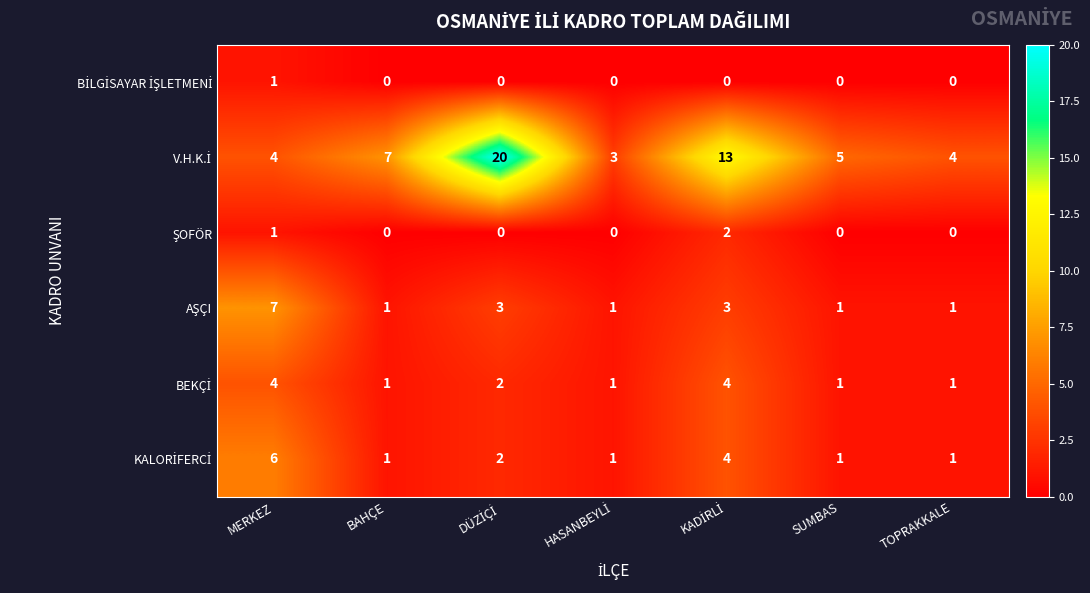

Count the number of categories in the chart.

7